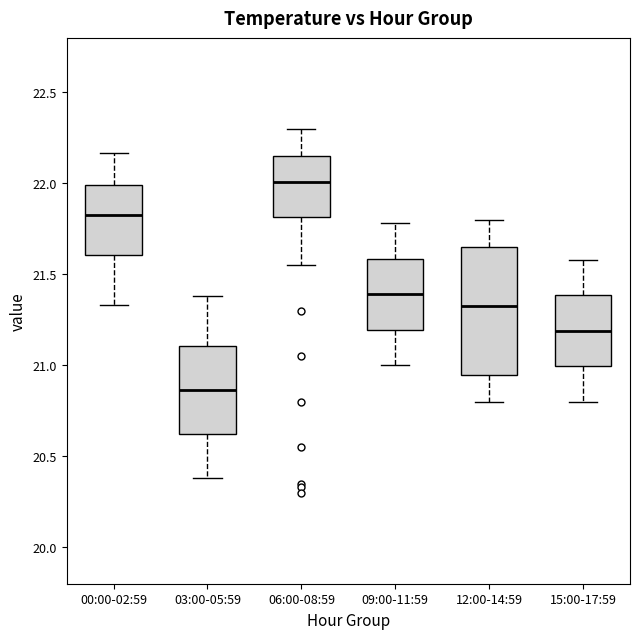

Reading left to right, read every box against the y-axis: the position of its median line, the range the box covers, and the ends of its whiskers. The values are not printed on the chart, so give them approximately, as read against the axis.

00:00-02:59: median 21.85, box 21.60 to 22.00, whiskers 21.35 to 22.15
03:00-05:59: median 20.85, box 20.60 to 21.10, whiskers 20.40 to 21.40
06:00-08:59: median 22.00, box 21.80 to 22.15, whiskers 21.55 to 22.30
09:00-11:59: median 21.40, box 21.20 to 21.60, whiskers 21.00 to 21.80
12:00-14:59: median 21.35, box 20.95 to 21.65, whiskers 20.80 to 21.80
15:00-17:59: median 21.20, box 21.00 to 21.40, whiskers 20.80 to 21.60